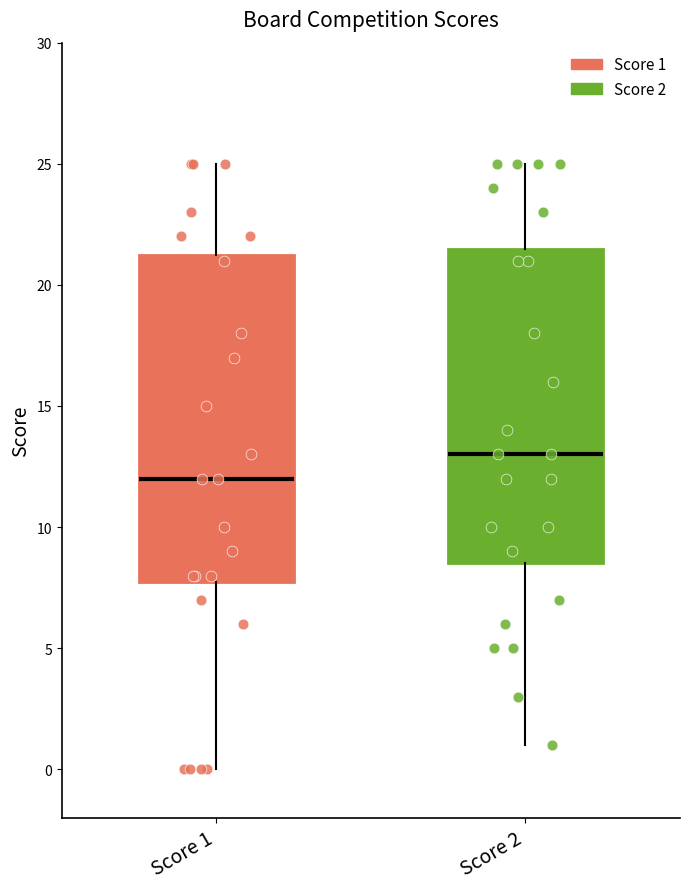

Which box's median line is the highest?

Score 2